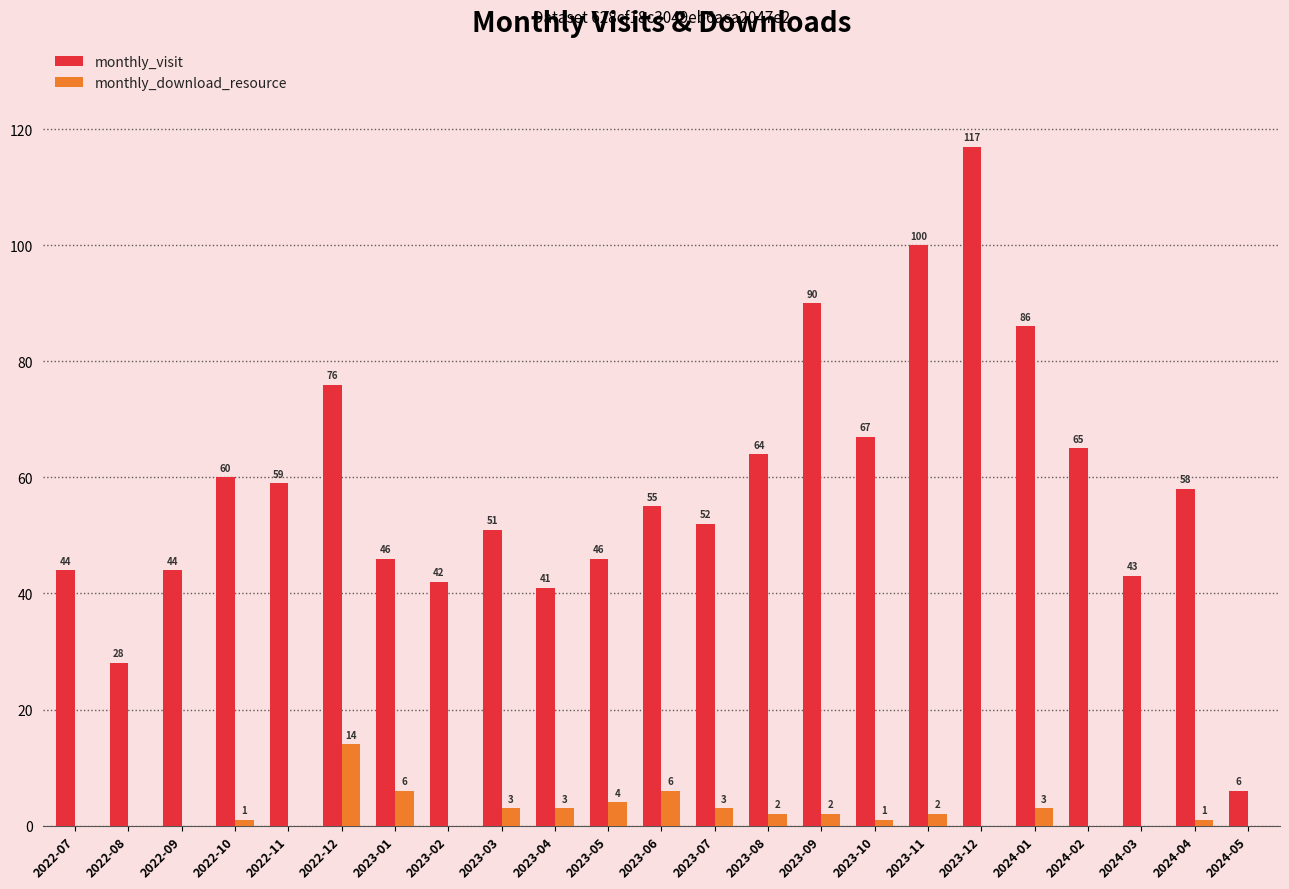

At which category is the sum across all series the highest?

2023-12